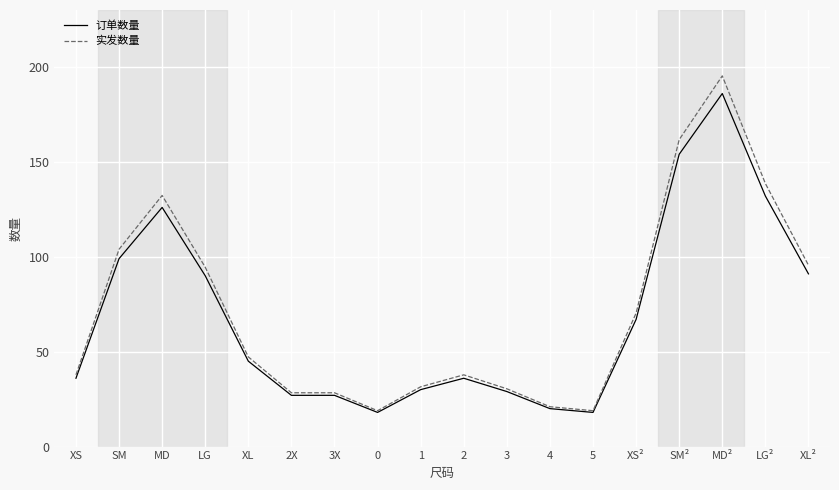

What is the minimum value for 实发数量?

18.9